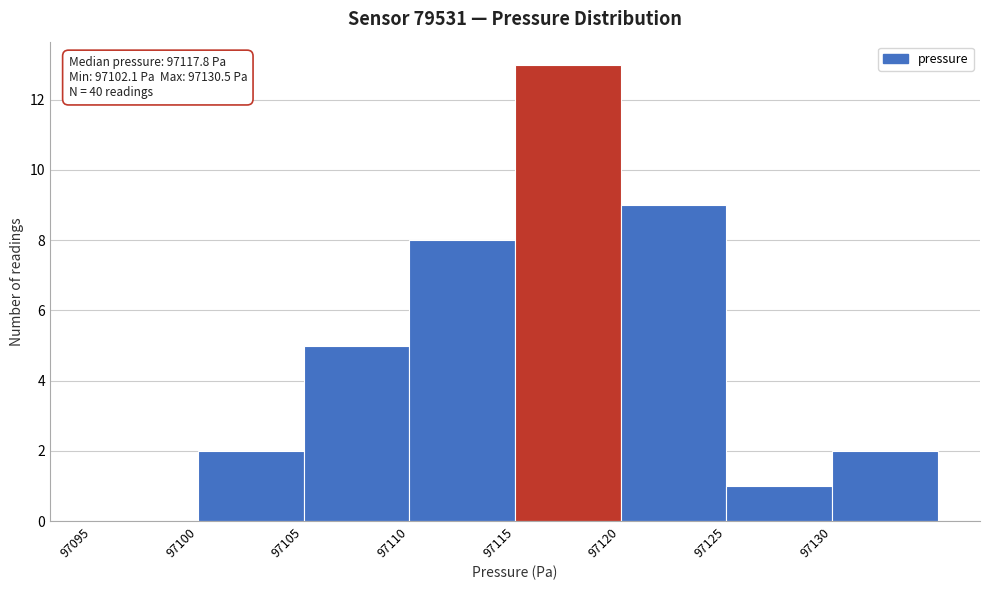

Over which range of the x-axis is the bar tallest?

97115 to 97120